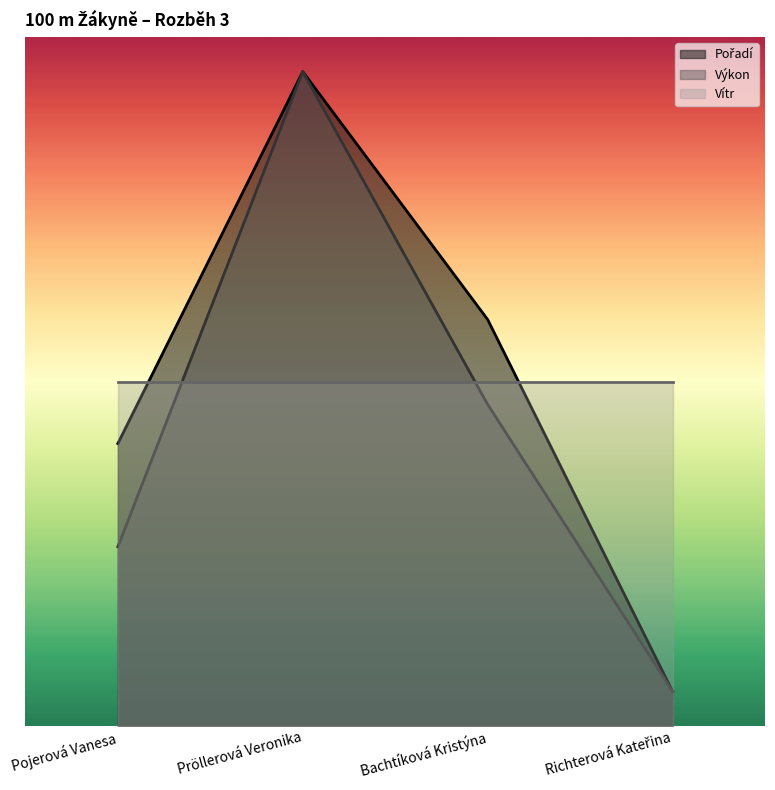

How many interior local peaks does the Výkon series have?

1